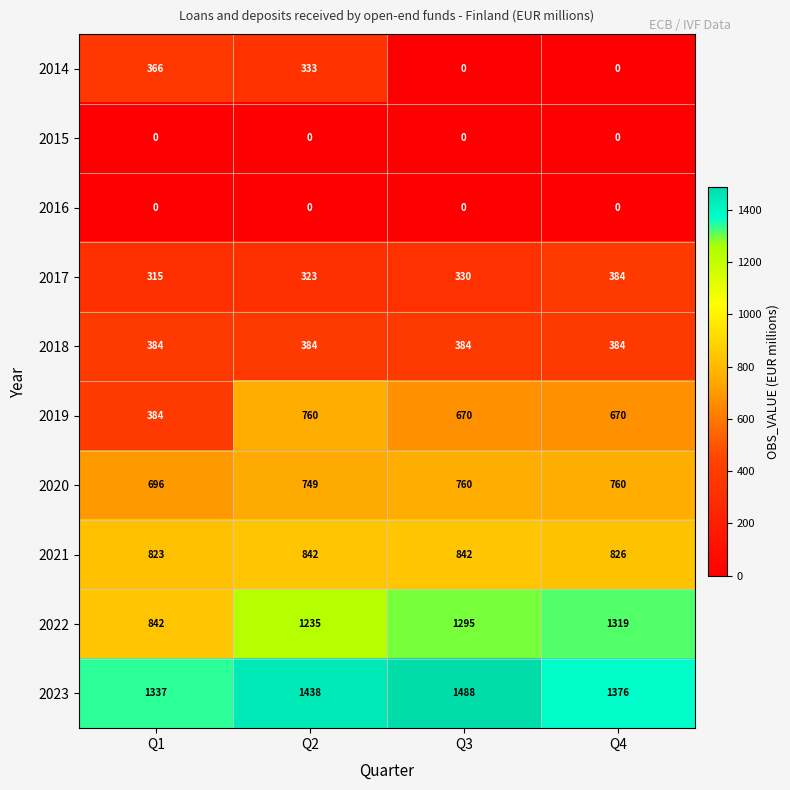

What is the minimum value for 2019?

384